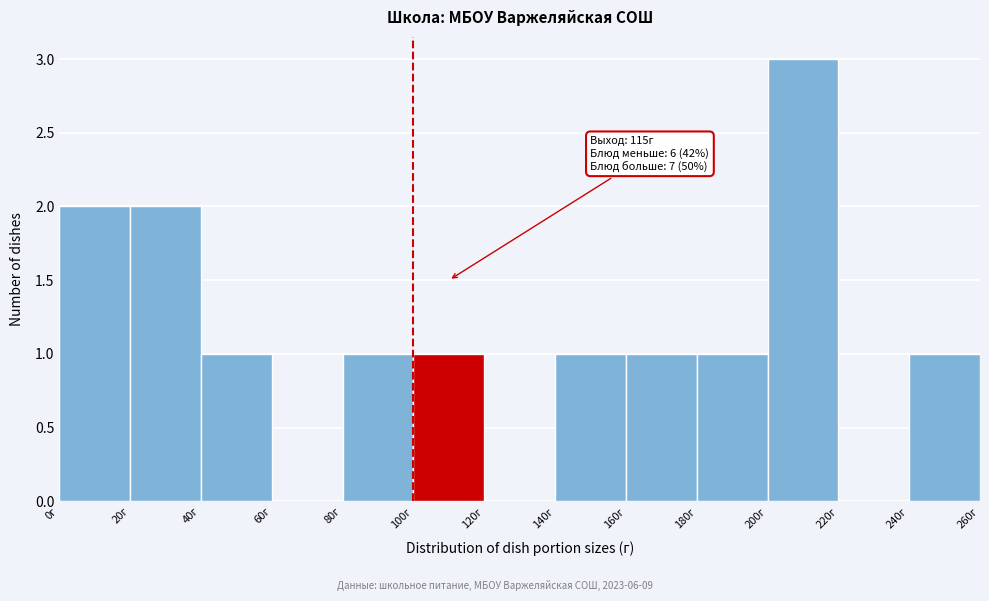

Over which range of the x-axis is the bar tallest?

200 to 220